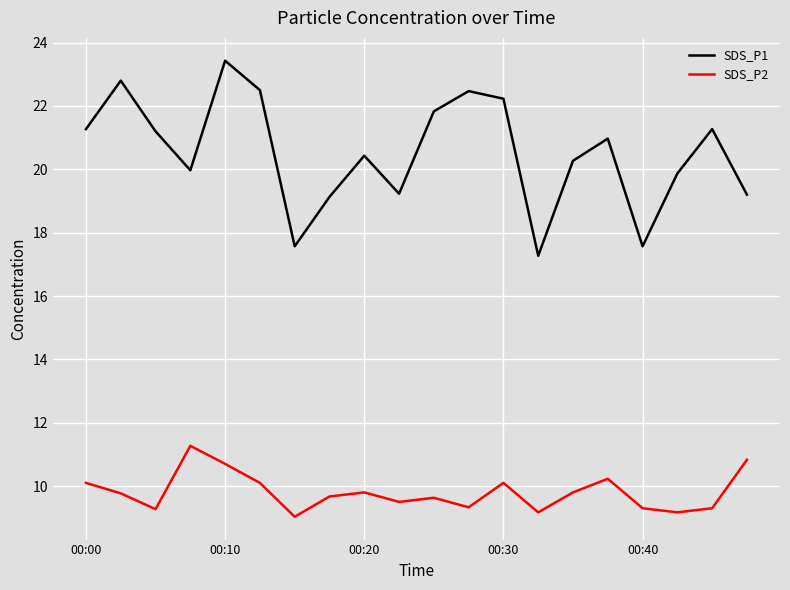

How many lines are shown in the chart?

2